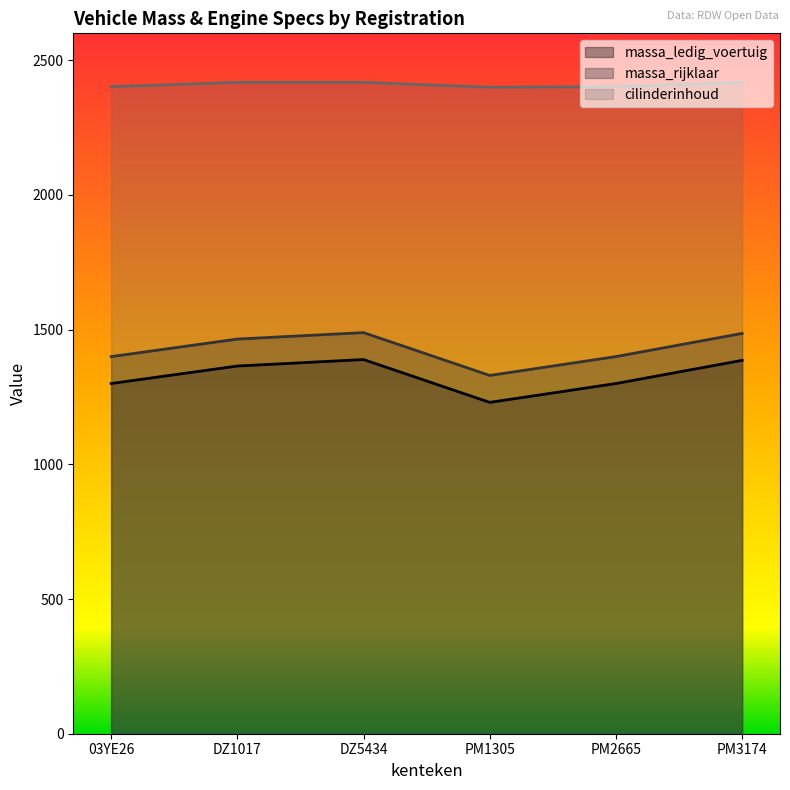

How many interior local valleys does the massa_rijklaar series have?

1